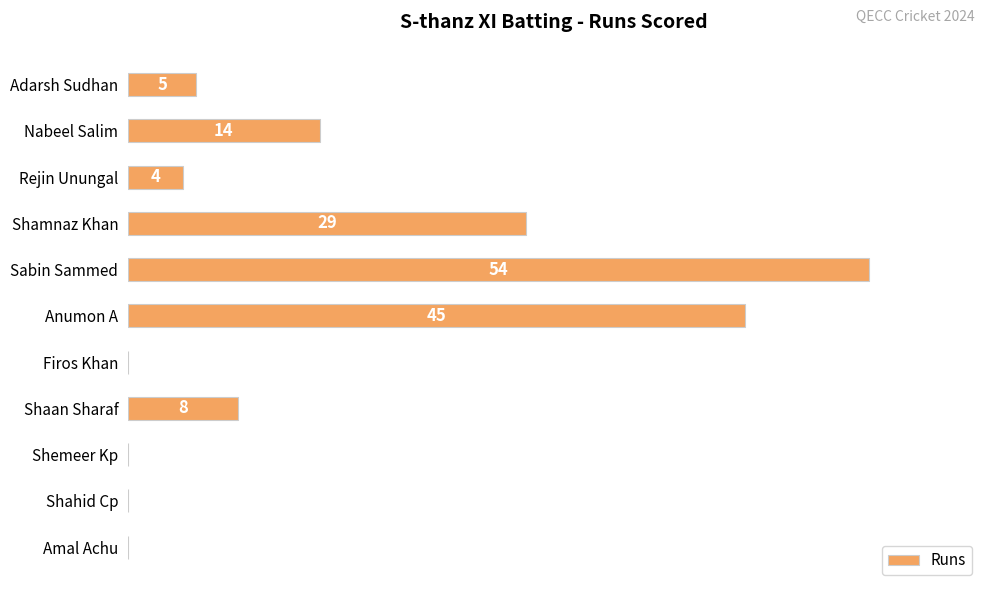

Are the bars horizontal?

Yes